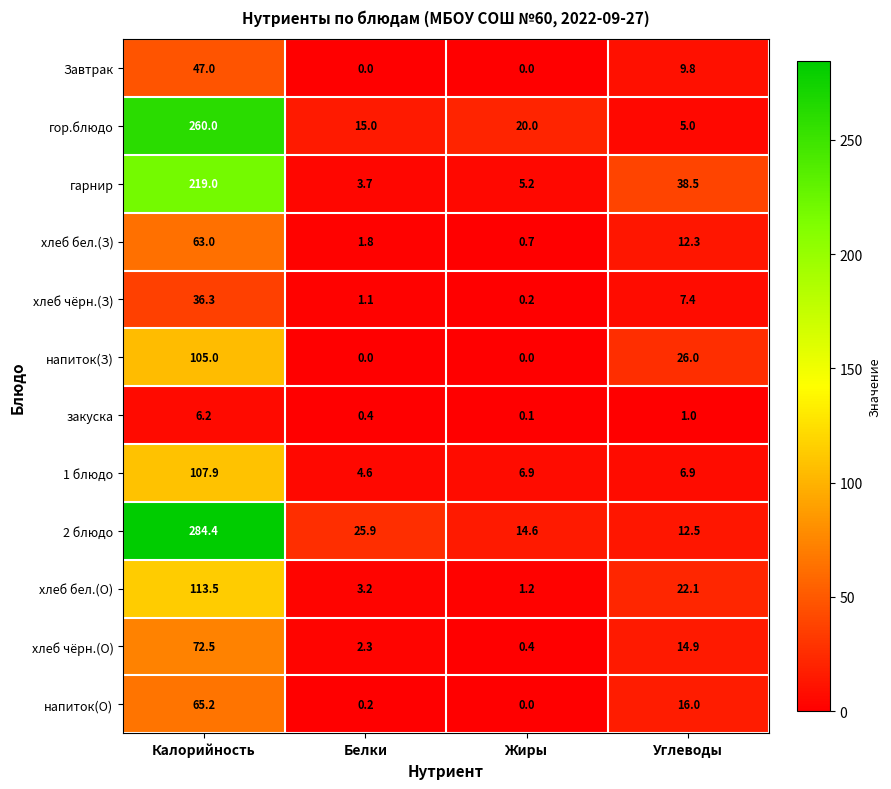

Which category has the highest value across all series?

Калорийность